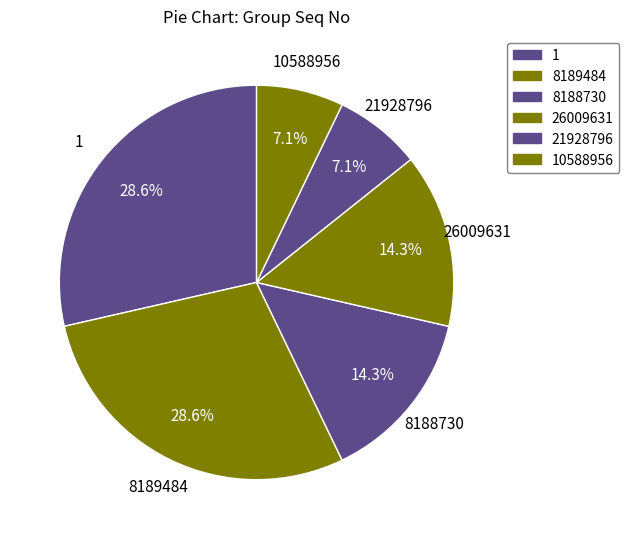

How many segments does this pie chart have?

6